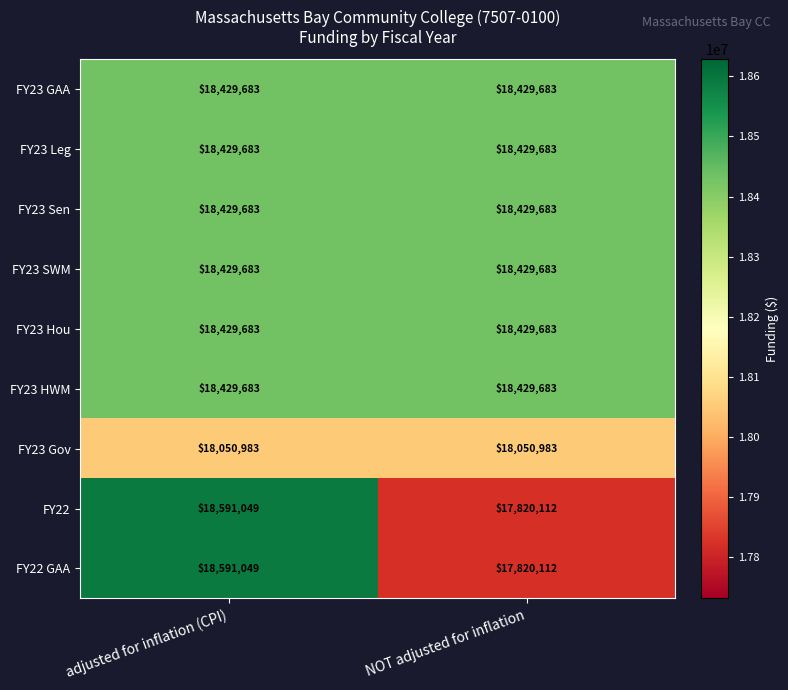

How many distinct data groups are displayed?

9